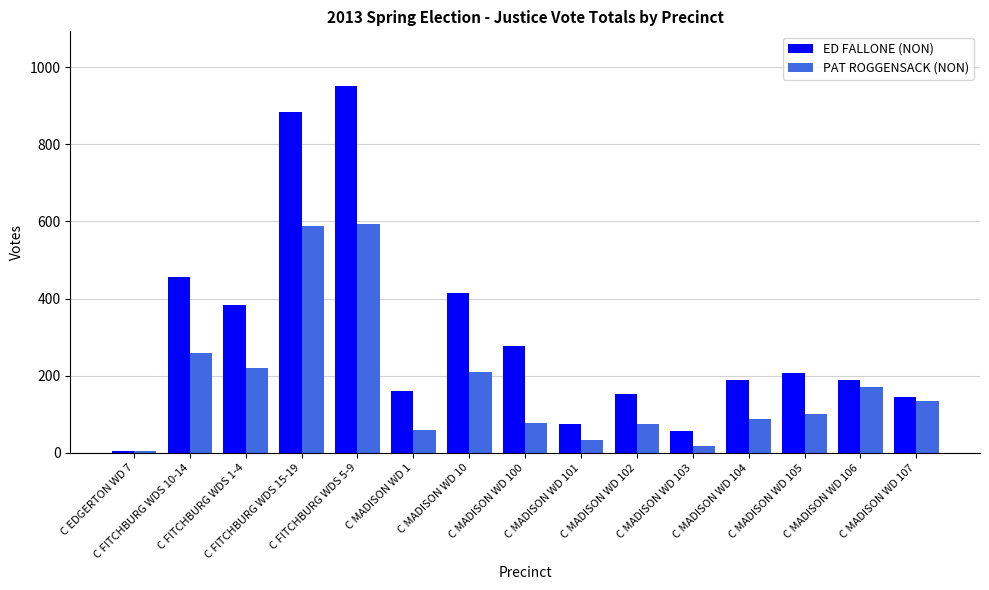

At which label does PAT ROGGENSACK (NON) reach its minimum?

C EDGERTON WD 7